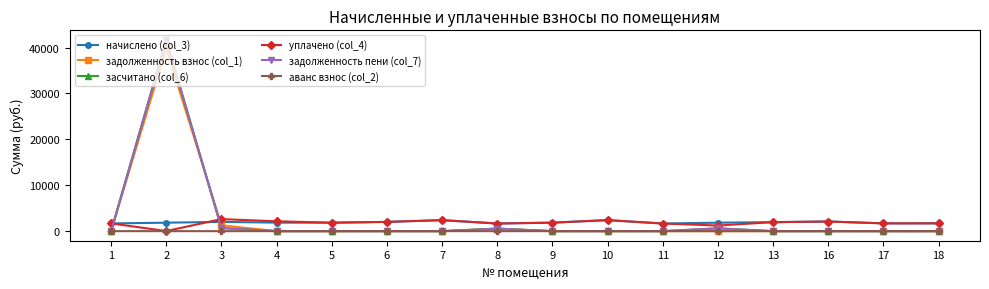

Between 7 and 12, which is larger?

7